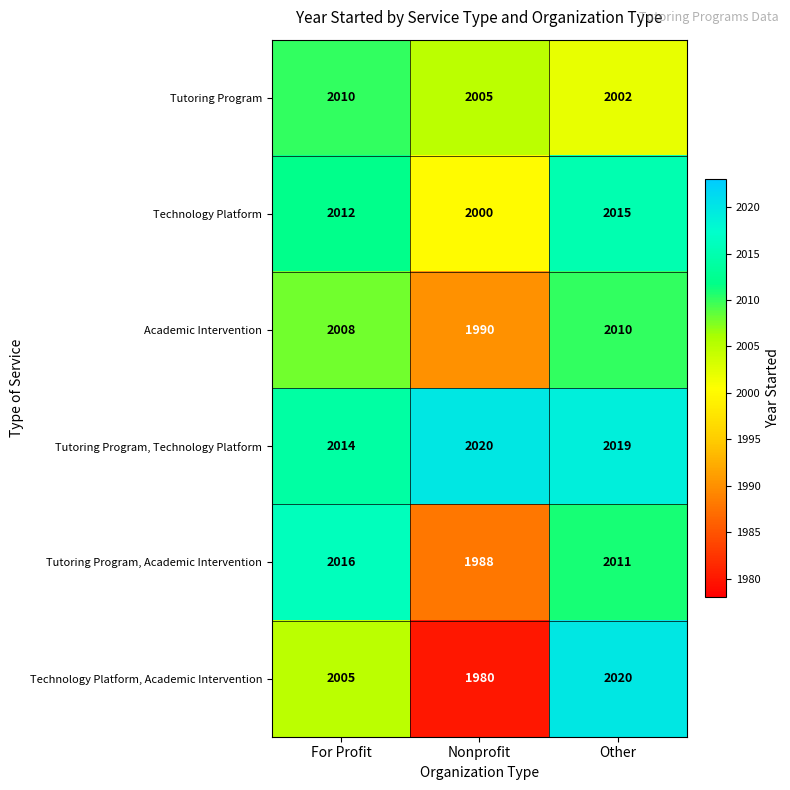

Rank the series at Other from highest to lowest value.

Technology Platform, Academic Intervention, Tutoring Program, Technology Platform, Technology Platform, Tutoring Program, Academic Intervention, Academic Intervention, Tutoring Program